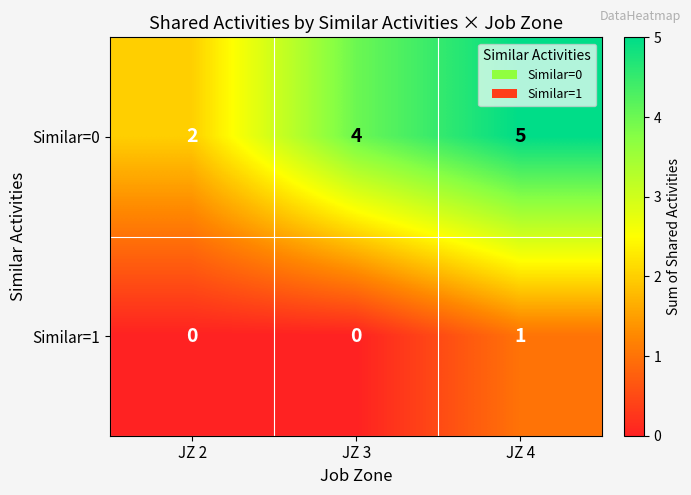

How many Similar=1 values are between 0 and 1?

3